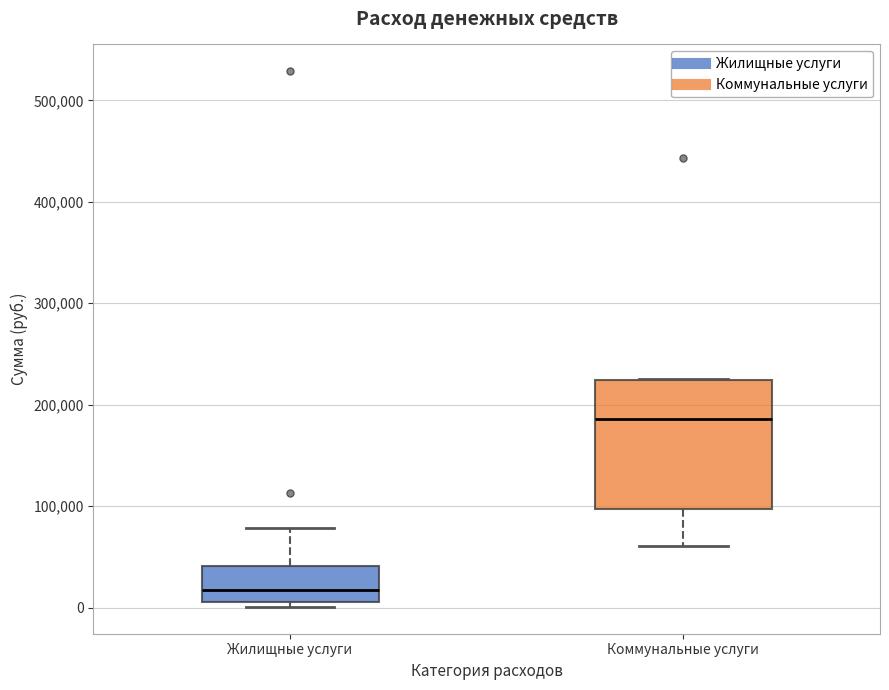

Where does the upper whisker of the box for Жилищные услуги end on the y-axis? The values are not printed on the chart, so give them approximately, as read against the axis.

80000